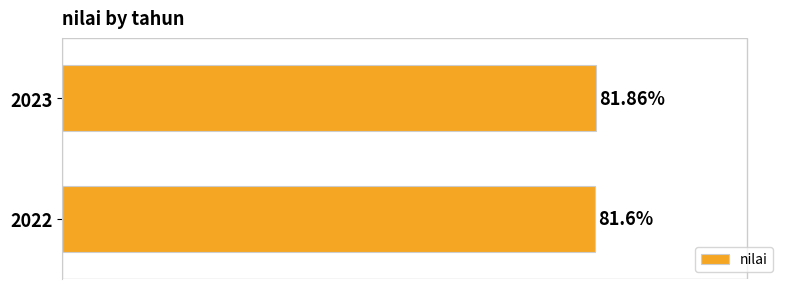

Rank the categories by value from lowest to highest.

2022, 2023